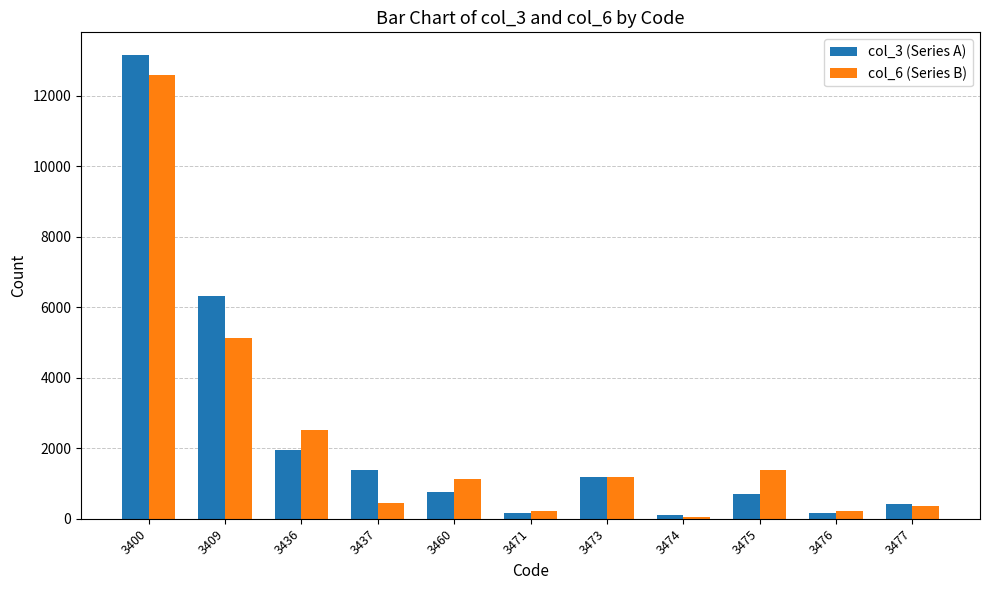

List the series in order of their peak value, lowest first.

col_6 (Series B), col_3 (Series A)